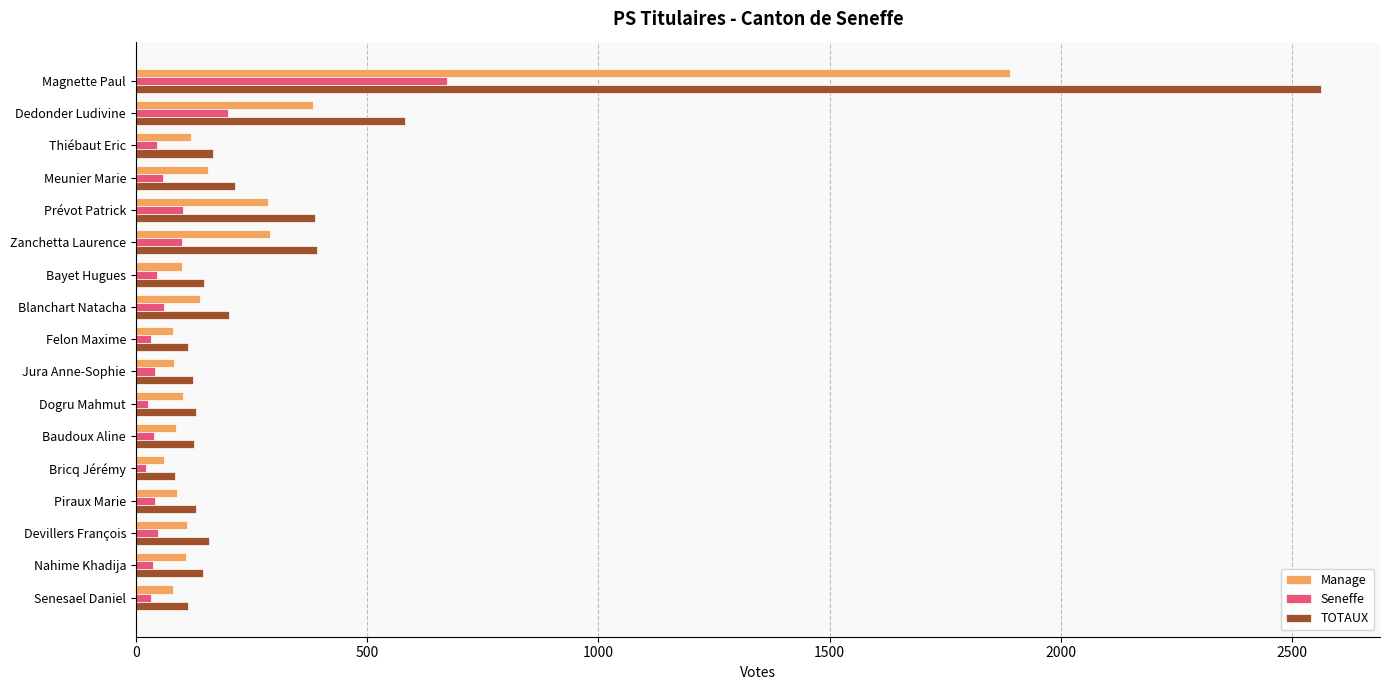

How many data points in TOTAUX are less than 147?

8